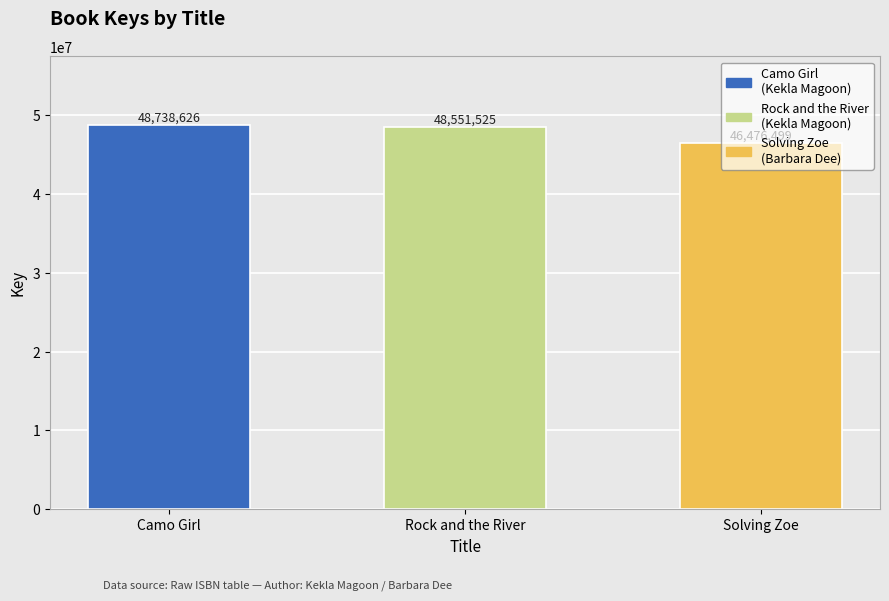

Rank the categories by value from highest to lowest.

Camo Girl, Rock and the River, Solving Zoe